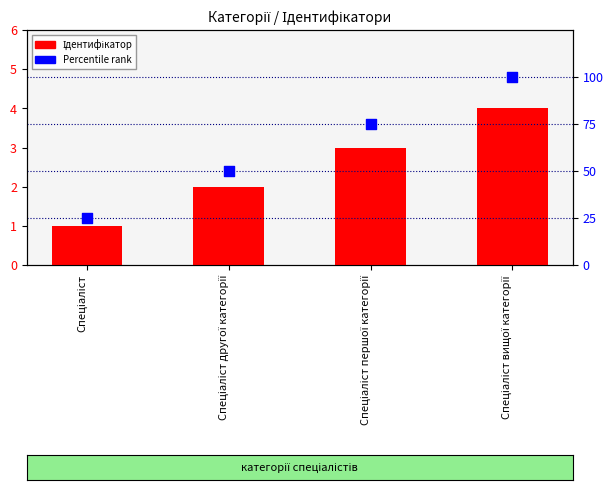

At how many categories does at least one series exceed 57?

2